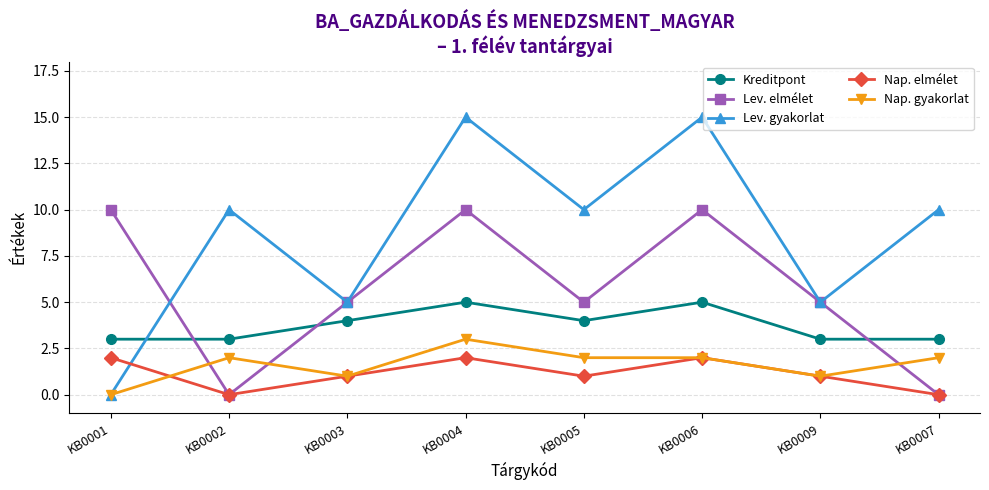

Reading left to right, extract all data points from this chart.

Kreditpont: 3	3	4	5	4	5	3	3
Lev. elmélet: 10	0	5	10	5	10	5	0
Lev. gyakorlat: 0	10	5	15	10	15	5	10
Nap. elmélet: 2	0	1	2	1	2	1	0
Nap. gyakorlat: 0	2	1	3	2	2	1	2